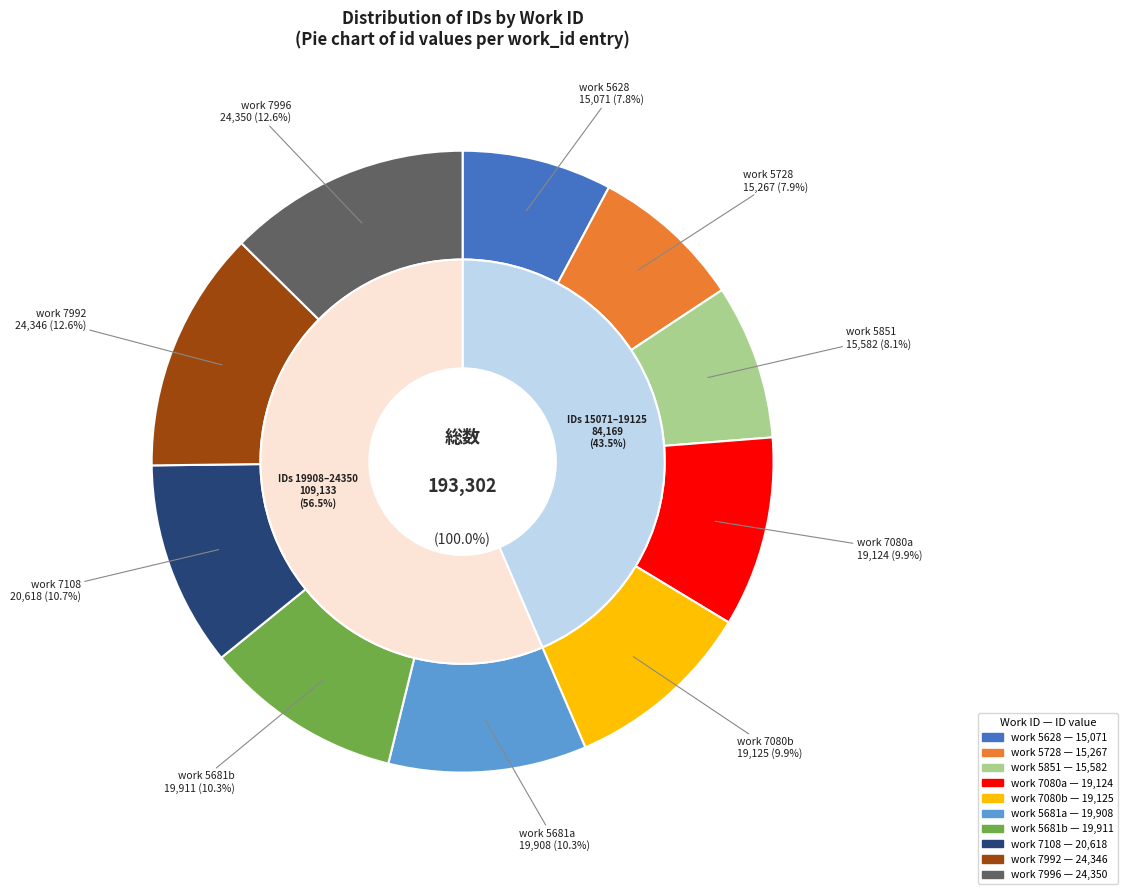

To the nearest percent, what is the combined percentage of 5628 and 7992?

20%